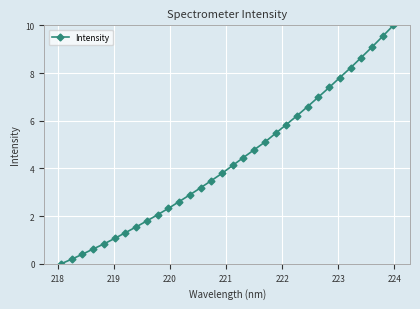

What is the difference between the second highest and second lowest values?

9.3